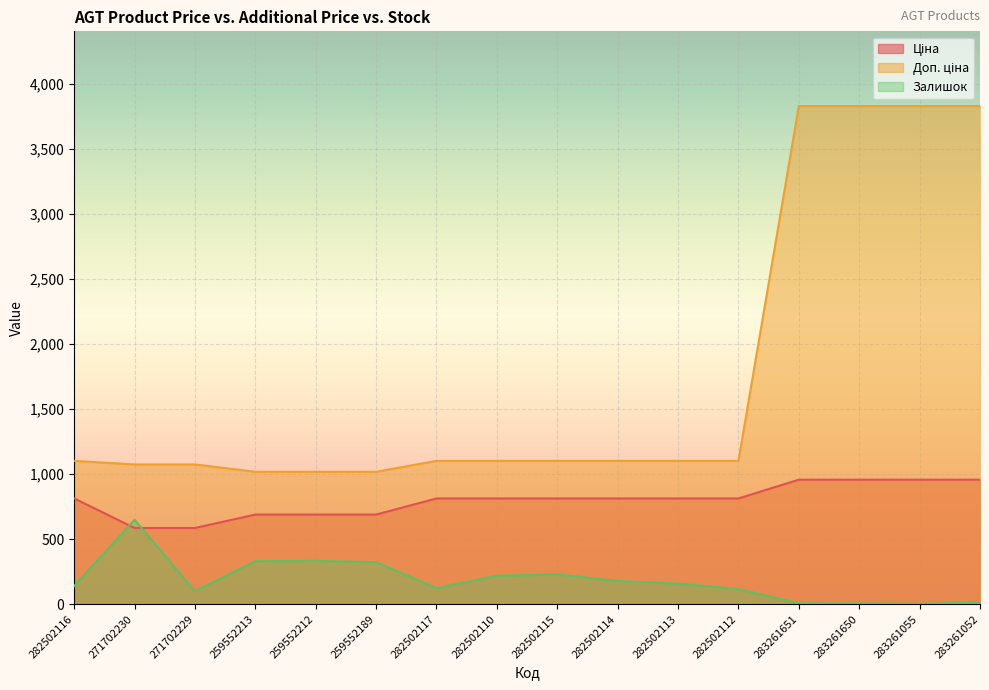

How many values in the Ціна series exceed 813?

11